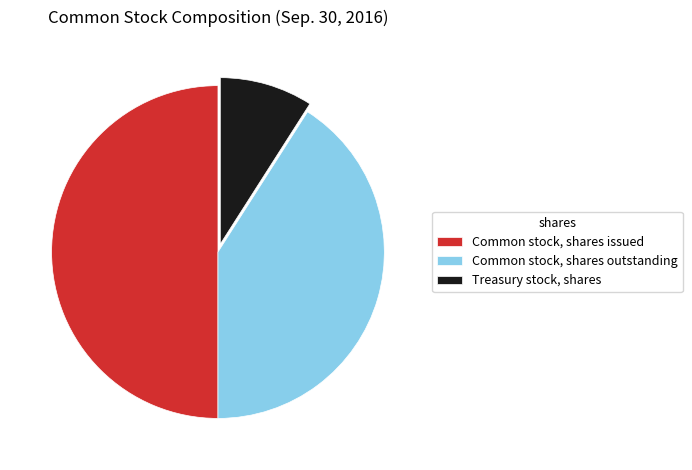

What is the smallest slice in the pie chart?

Treasury stock, shares